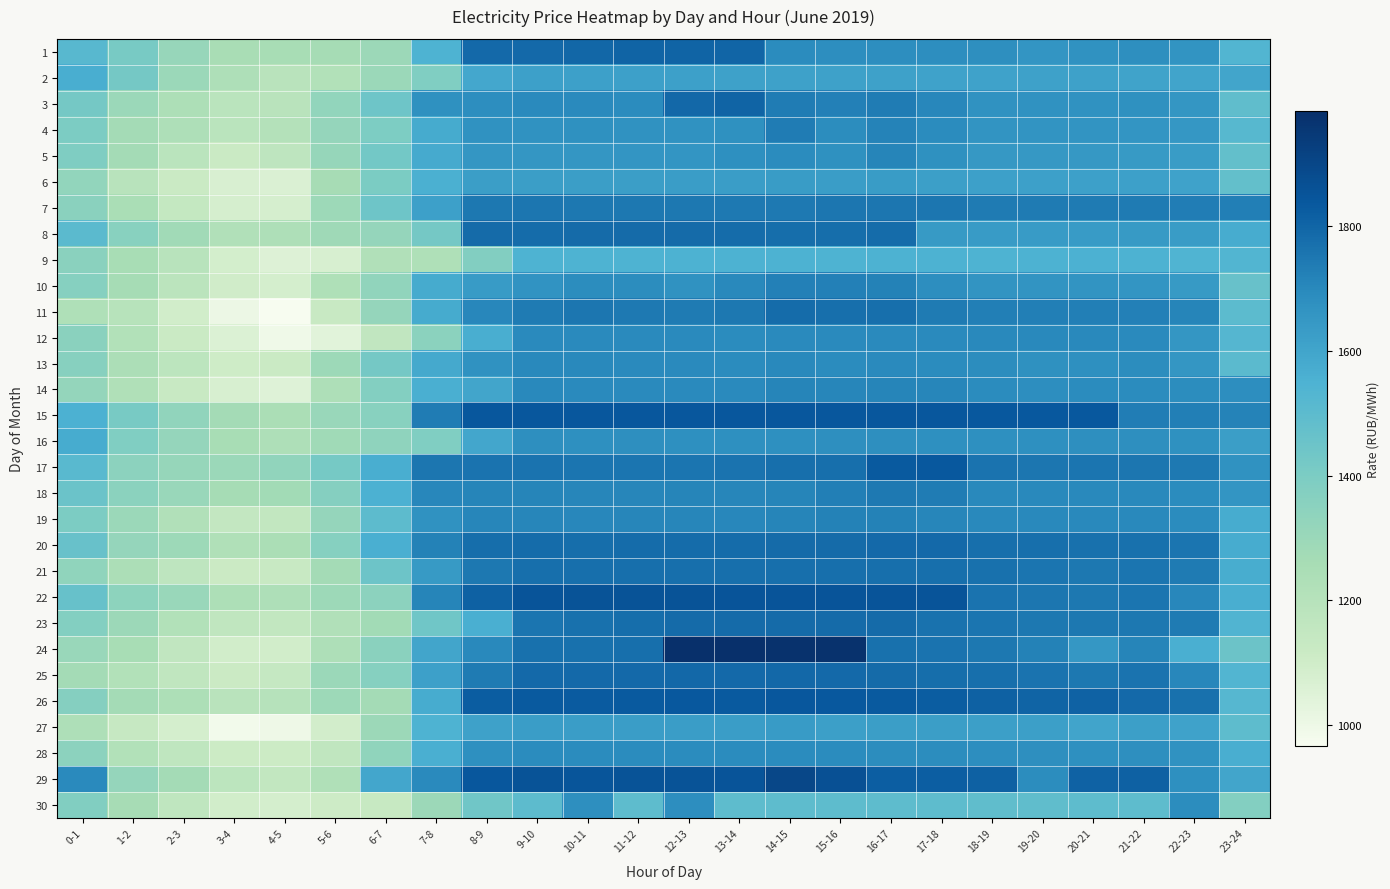

What is the total value across all series at 9-10?

51572.3